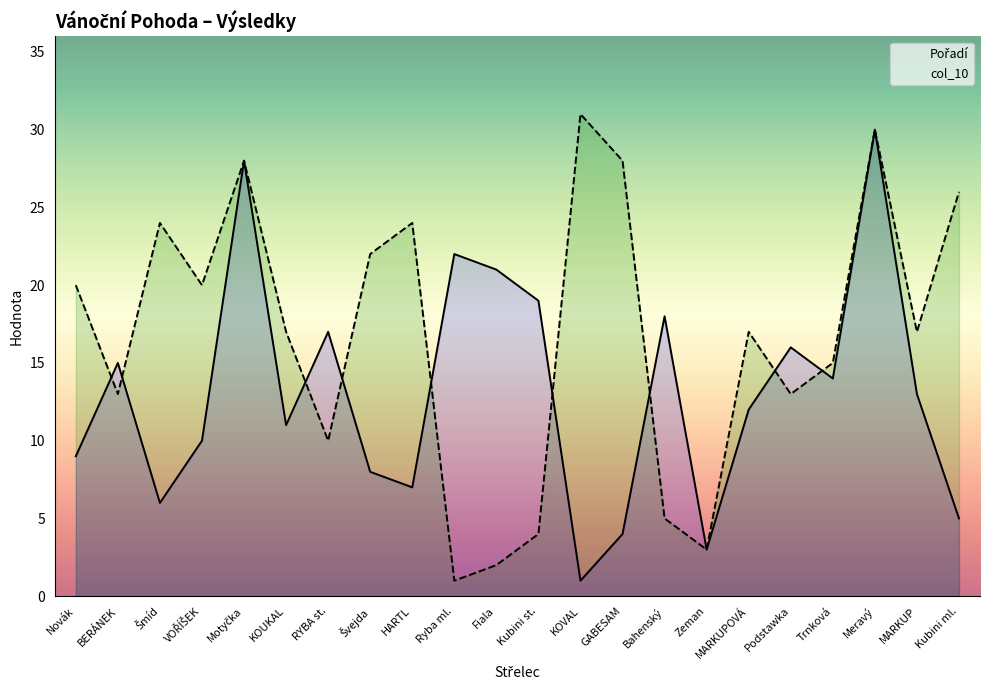

At which label does Pořadí first exceed 13?

BERÁNEK